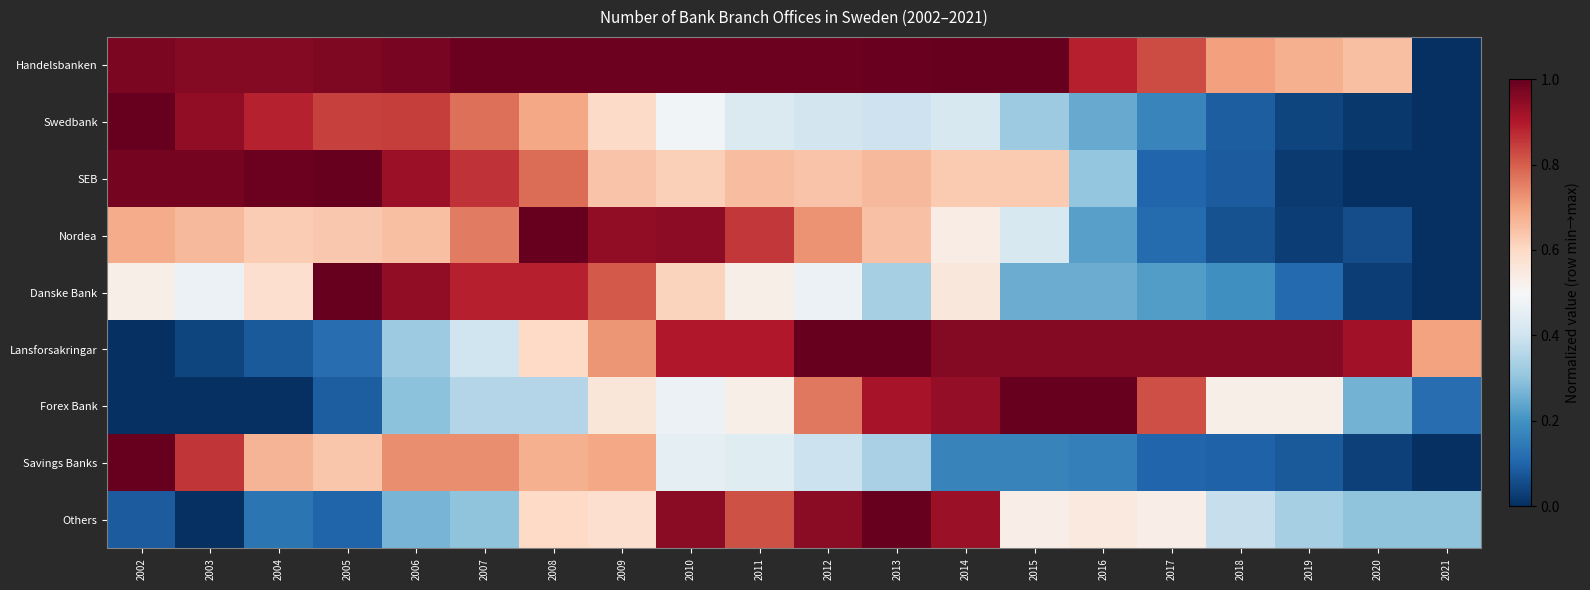

Which series has the largest range (max minus min)?

Handelsbanken